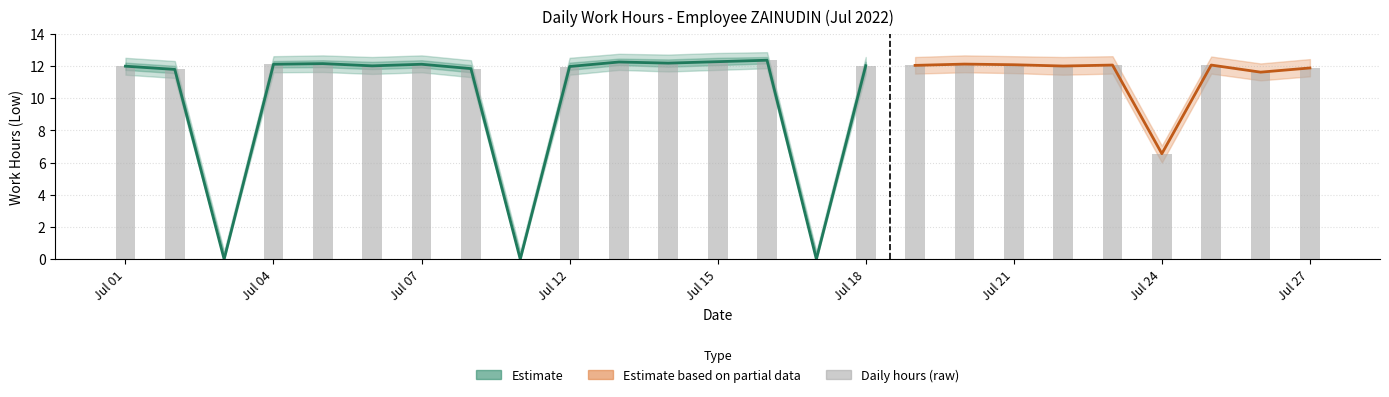

Reading left to right, what are all the values shown in this chart?

Low (hours): 12.0	11.8	0.0	12.1	12.1	12.0	12.1	11.8	0.0	12.0	12.2	12.2	12.3	12.3	0.0	12.0	12.0	12.1	12.1	12.0	12.1	6.5	12.1	11.6	11.9
Low_upper: 12.5	12.3	0.5	12.6	12.7	12.6	12.7	12.3	0.5	12.5	12.8	12.7	12.8	12.8	0.5	12.6	12.6	12.7	12.6	12.6	12.6	7.0	12.6	12.2	12.4
Low_lower: 11.4	11.2	0.0	11.6	11.6	11.5	11.6	11.3	0.0	11.4	11.8	11.7	11.8	11.8	0.0	11.5	11.5	11.6	11.6	11.4	11.5	6.0	11.5	11.1	11.3